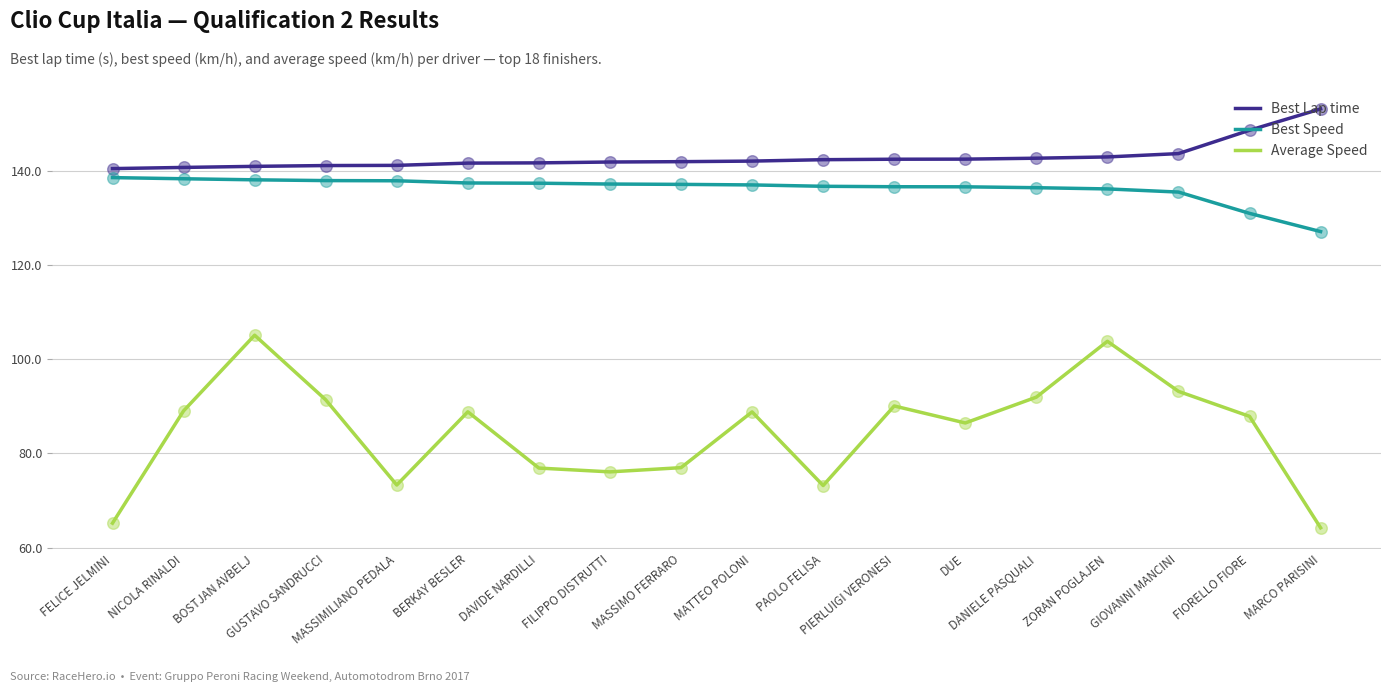

Which series has the largest total across all categories?

Best Lap time